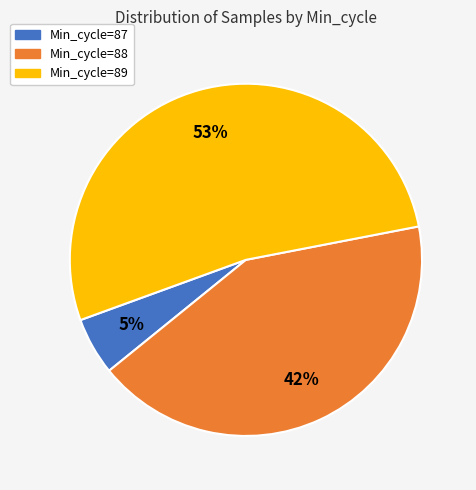

The Min_cycle=89 slice represents 53% of the pie. True or false?

True